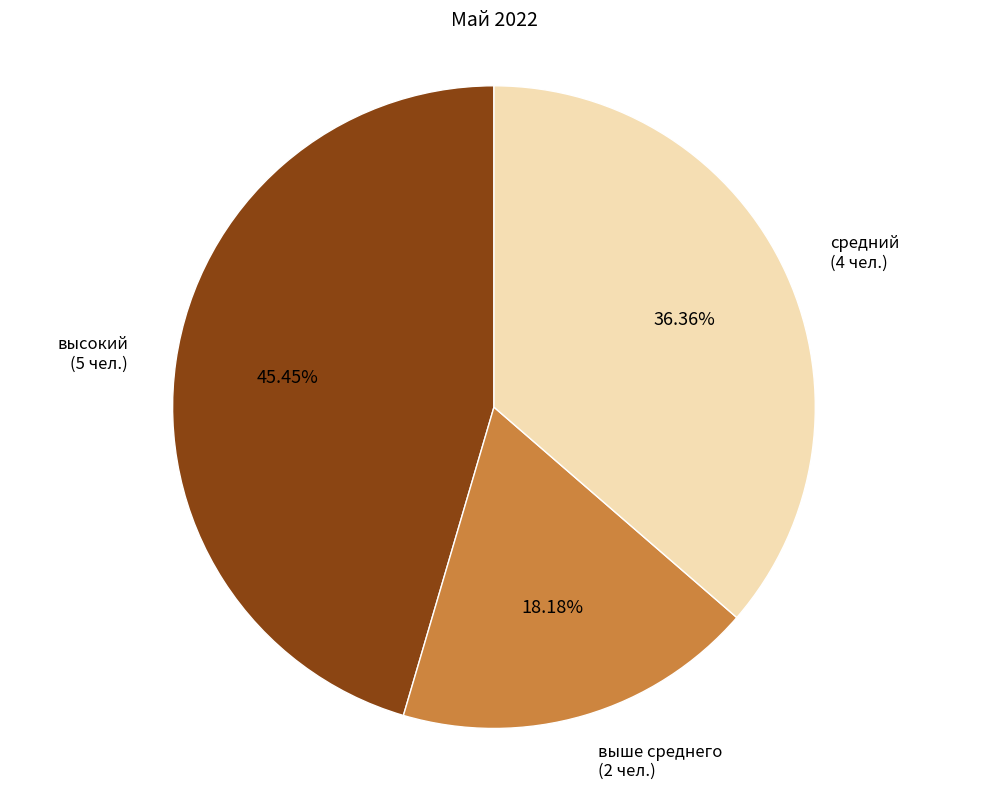

How many segments does this pie chart have?

3